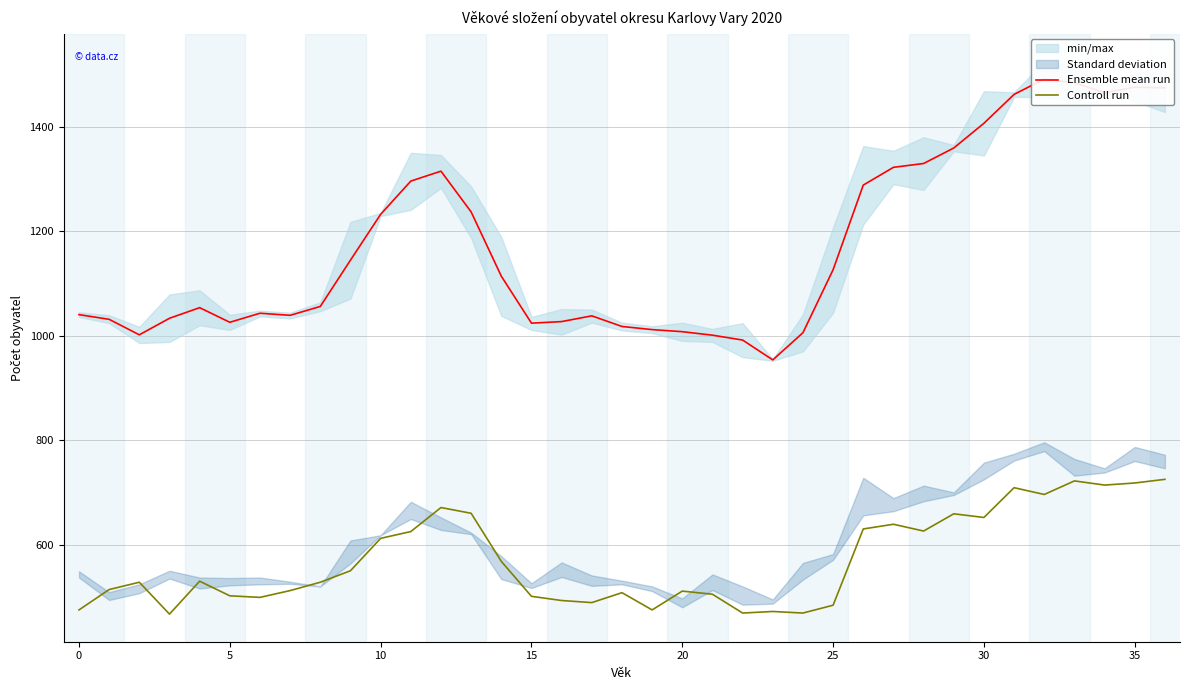

At how many categories does at least one series exceed 905?

37